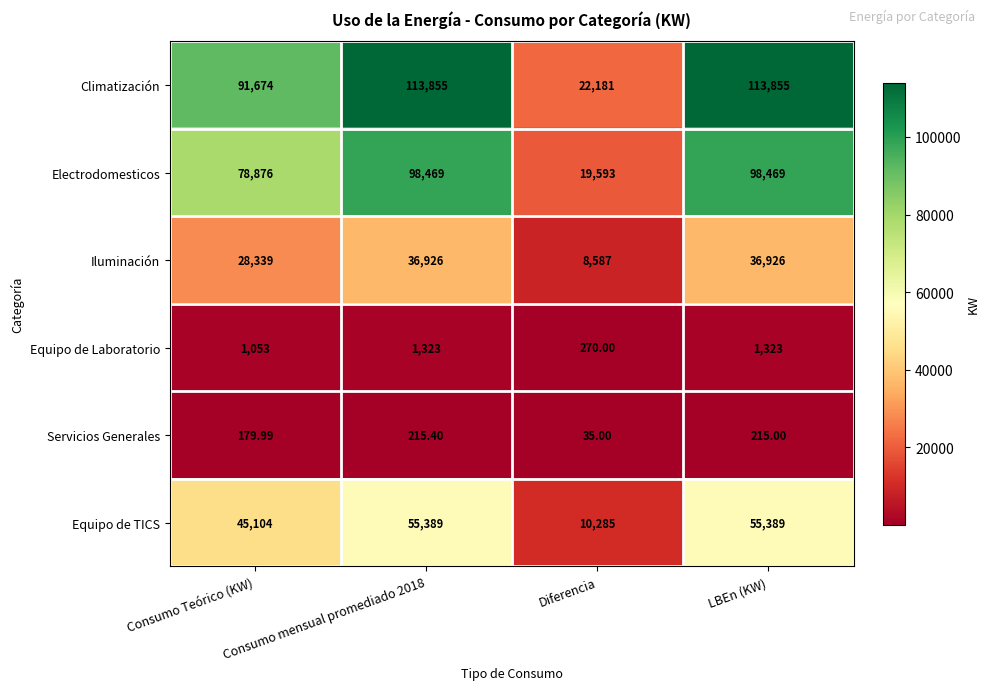

Where is Electrodomesticos nearest to the value 59031?

Consumo Teórico (KW)